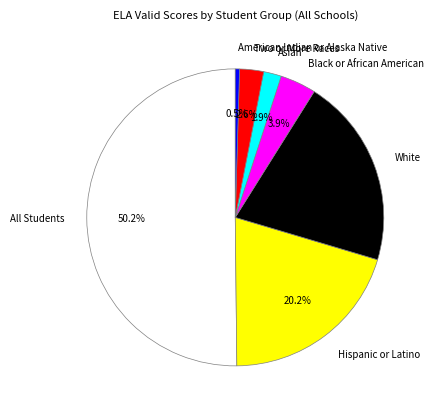

Which slice is the largest?

All Students